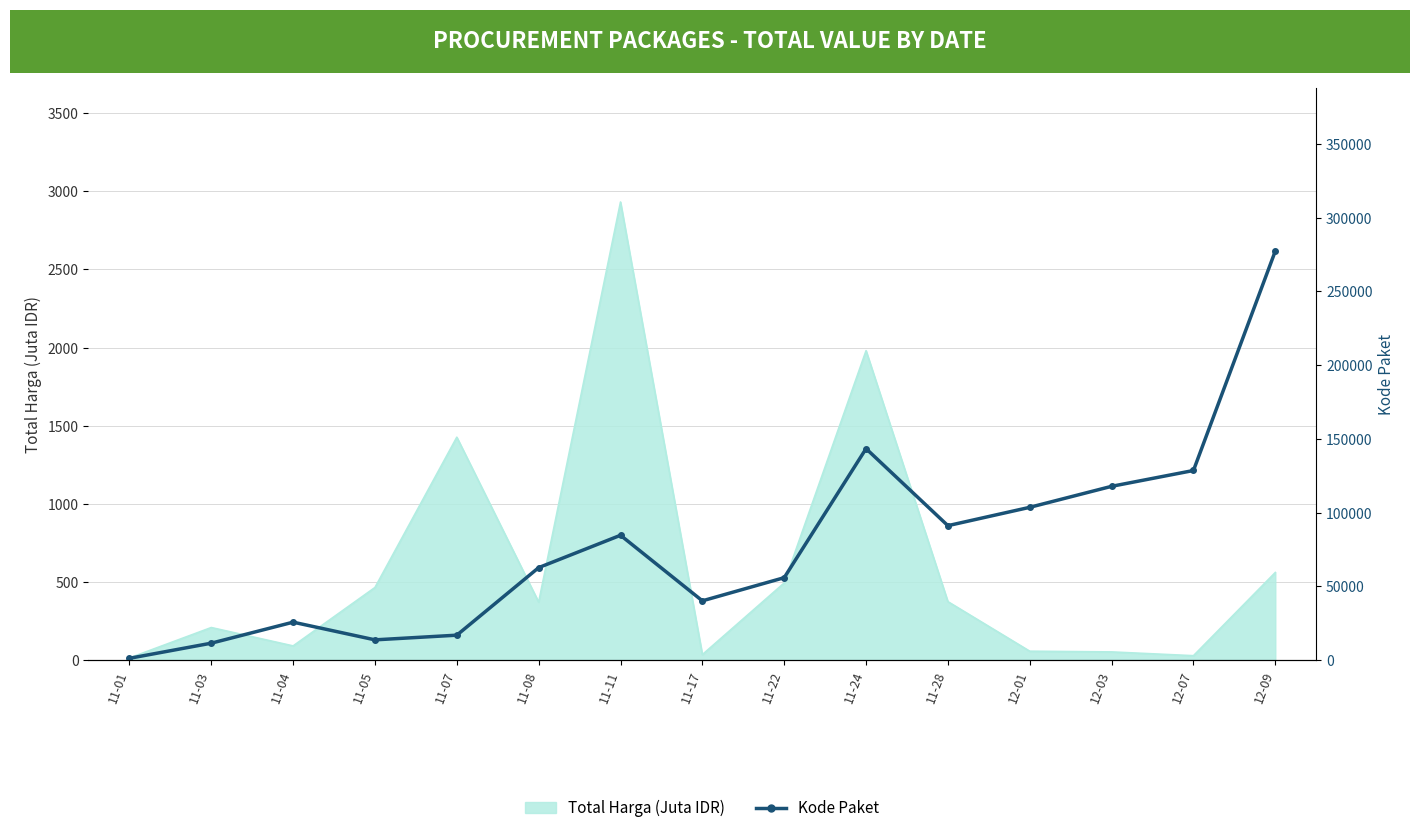

What is the sum of the values at 11-08 and 11-11?

147227